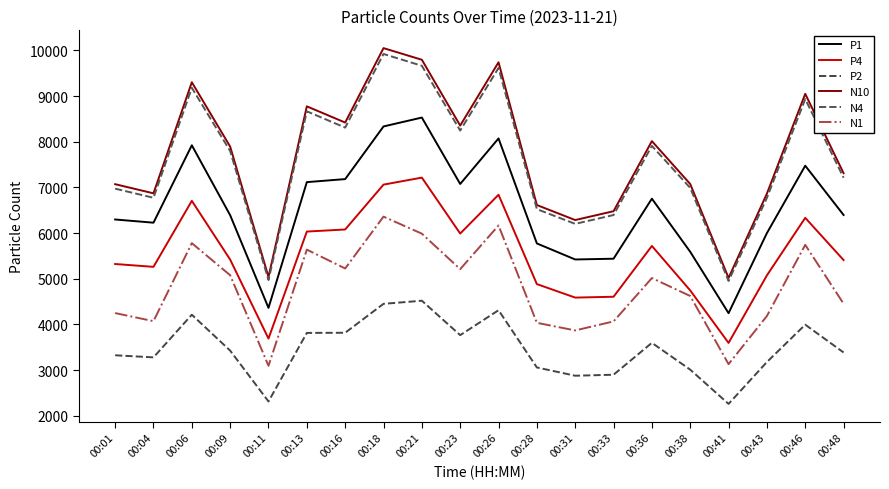

At which category does the chart reach its peak across all series?

00:18